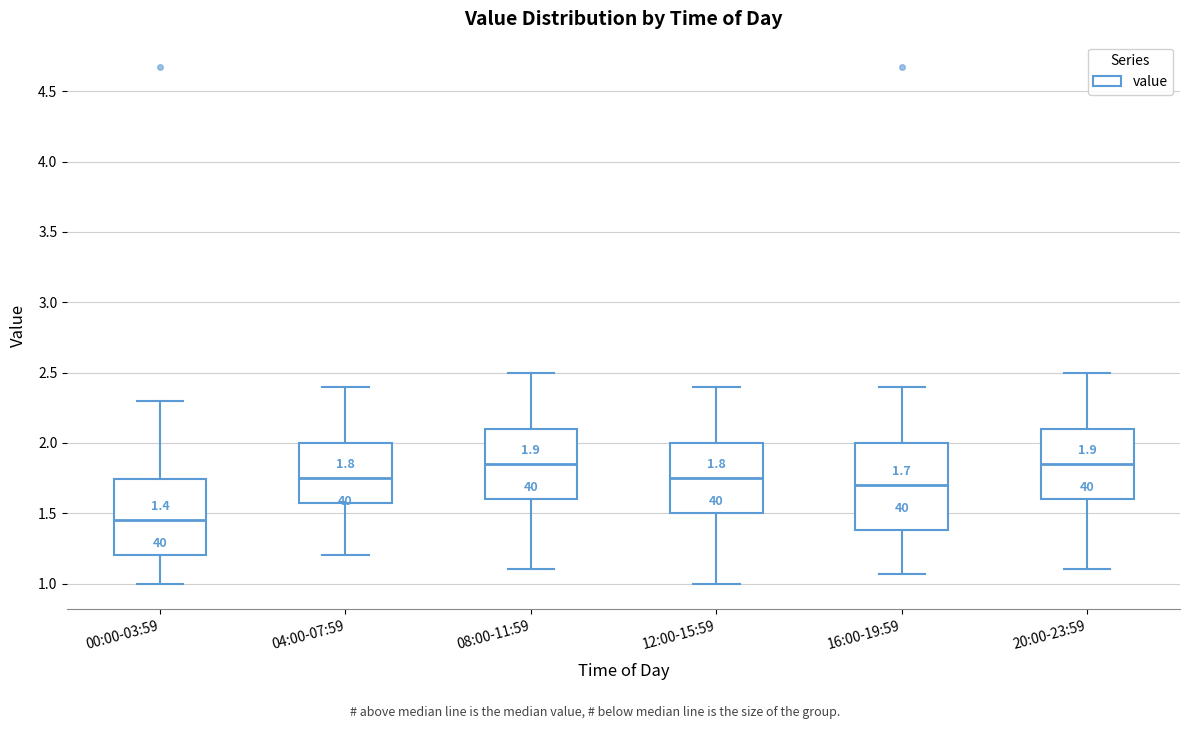

Comparing the boxes themselves (not the whiskers), which one is the tallest?

16:00-19:59